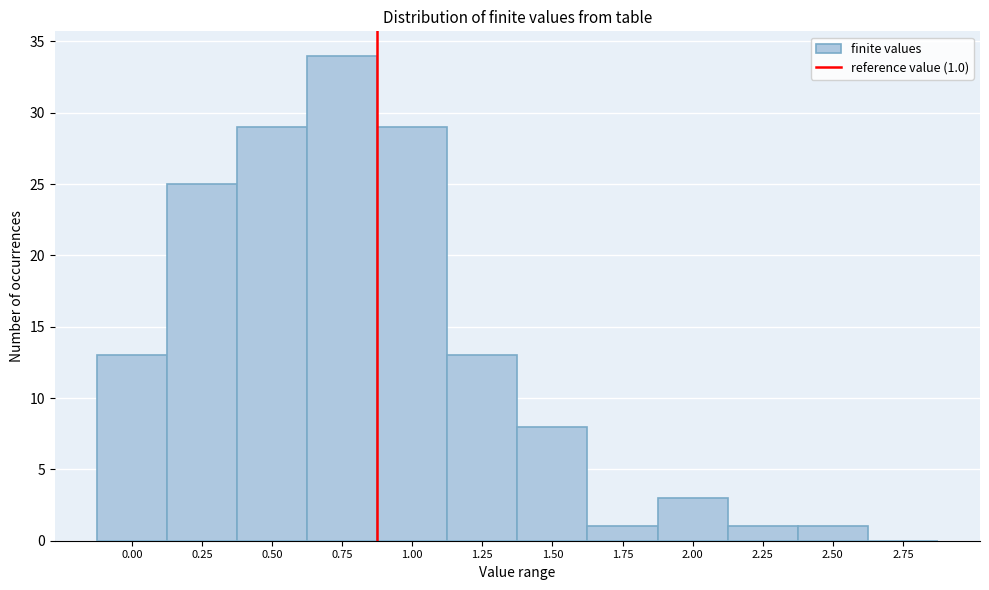

Reading right to left, extract all data points from this chart.

2.75=0	2.50=1	2.25=1	2.00=3	1.75=1	1.50=8	1.25=13	1.00=29	0.75=34	0.50=29	0.25=25	0.00=13